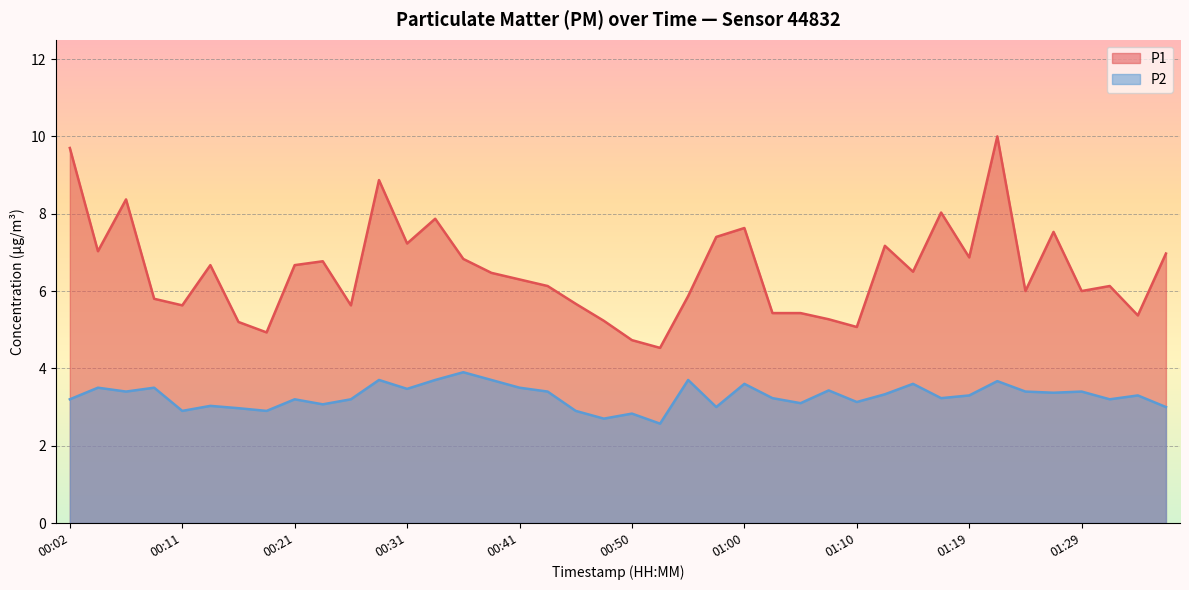

Reading left to right, list all the values displayed in this chart.

P1: 9.7	7.0	8.4	5.8	5.6	6.7	5.2	4.9	6.7	6.8	5.6	8.9	7.2	7.9	6.8	6.5	6.3	6.1	5.7	5.2	4.7	4.5	5.9	7.4	7.6	5.4	5.4	5.3	5.1	7.2	6.5	8.0	6.9	10.0	6.0	7.5	6.0	6.1	5.4	7.0
P2: 3.2	3.5	3.4	3.5	2.9	3.0	3.0	2.9	3.2	3.1	3.2	3.7	3.5	3.7	3.9	3.7	3.5	3.4	2.9	2.7	2.8	2.6	3.7	3.0	3.6	3.2	3.1	3.4	3.1	3.3	3.6	3.2	3.3	3.7	3.4	3.4	3.4	3.2	3.3	3.0